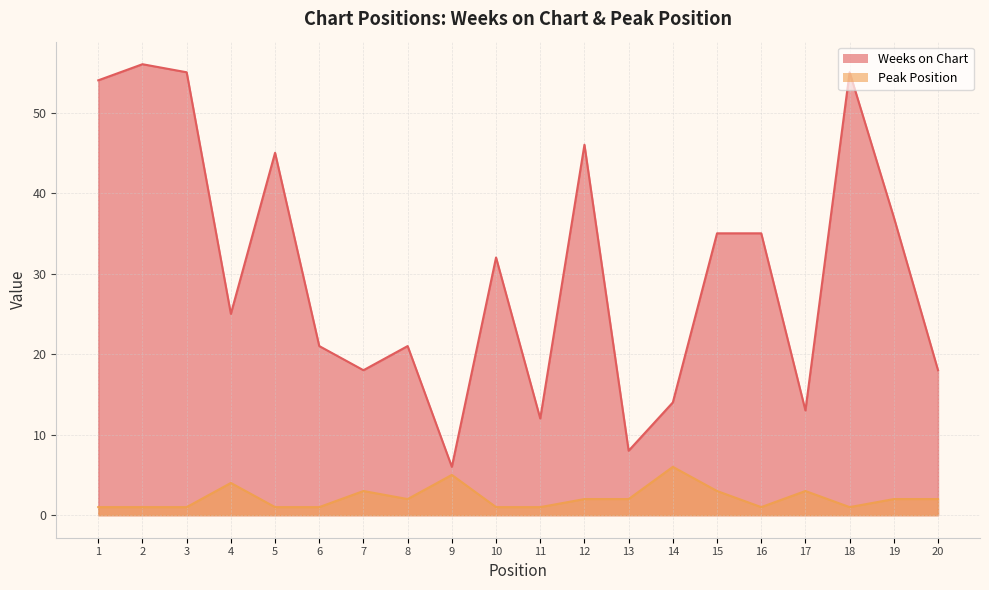

True or false: Peak Position and Weeks on Chart intersect in this chart.

False